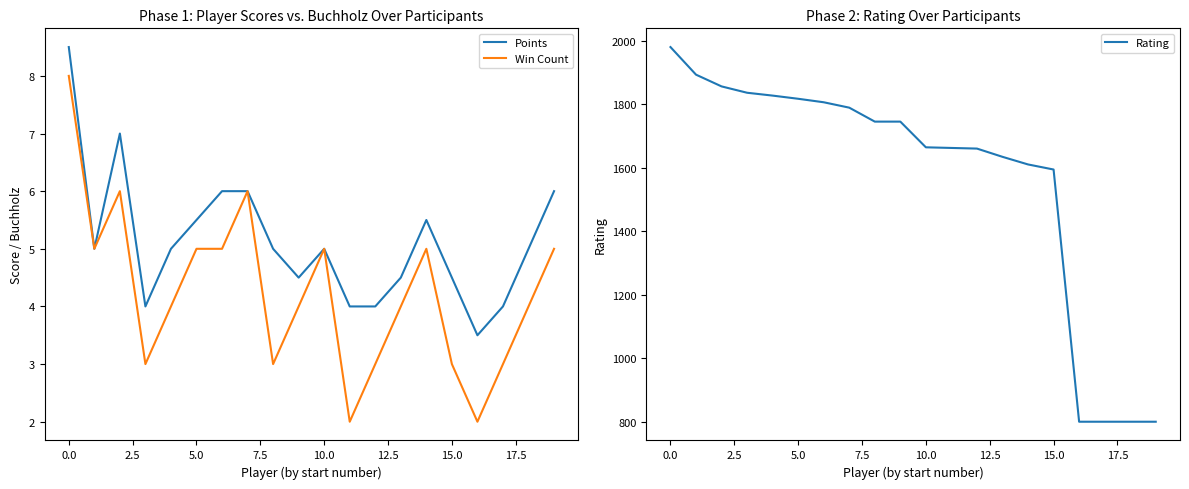

At how many categories does at least one series exceed 1833?

4